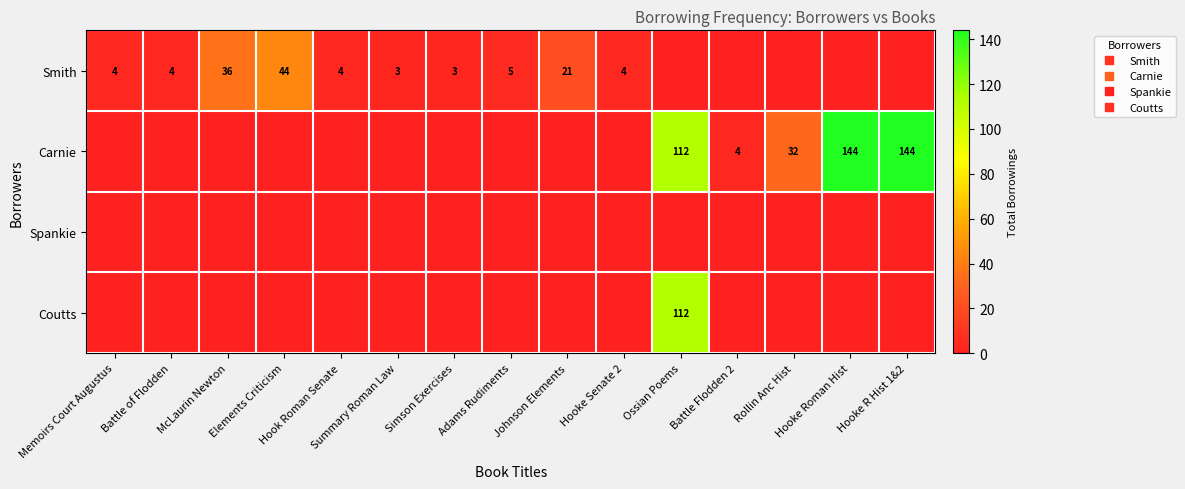

Which category has the highest value in the Coutts series?

Ossian Poems